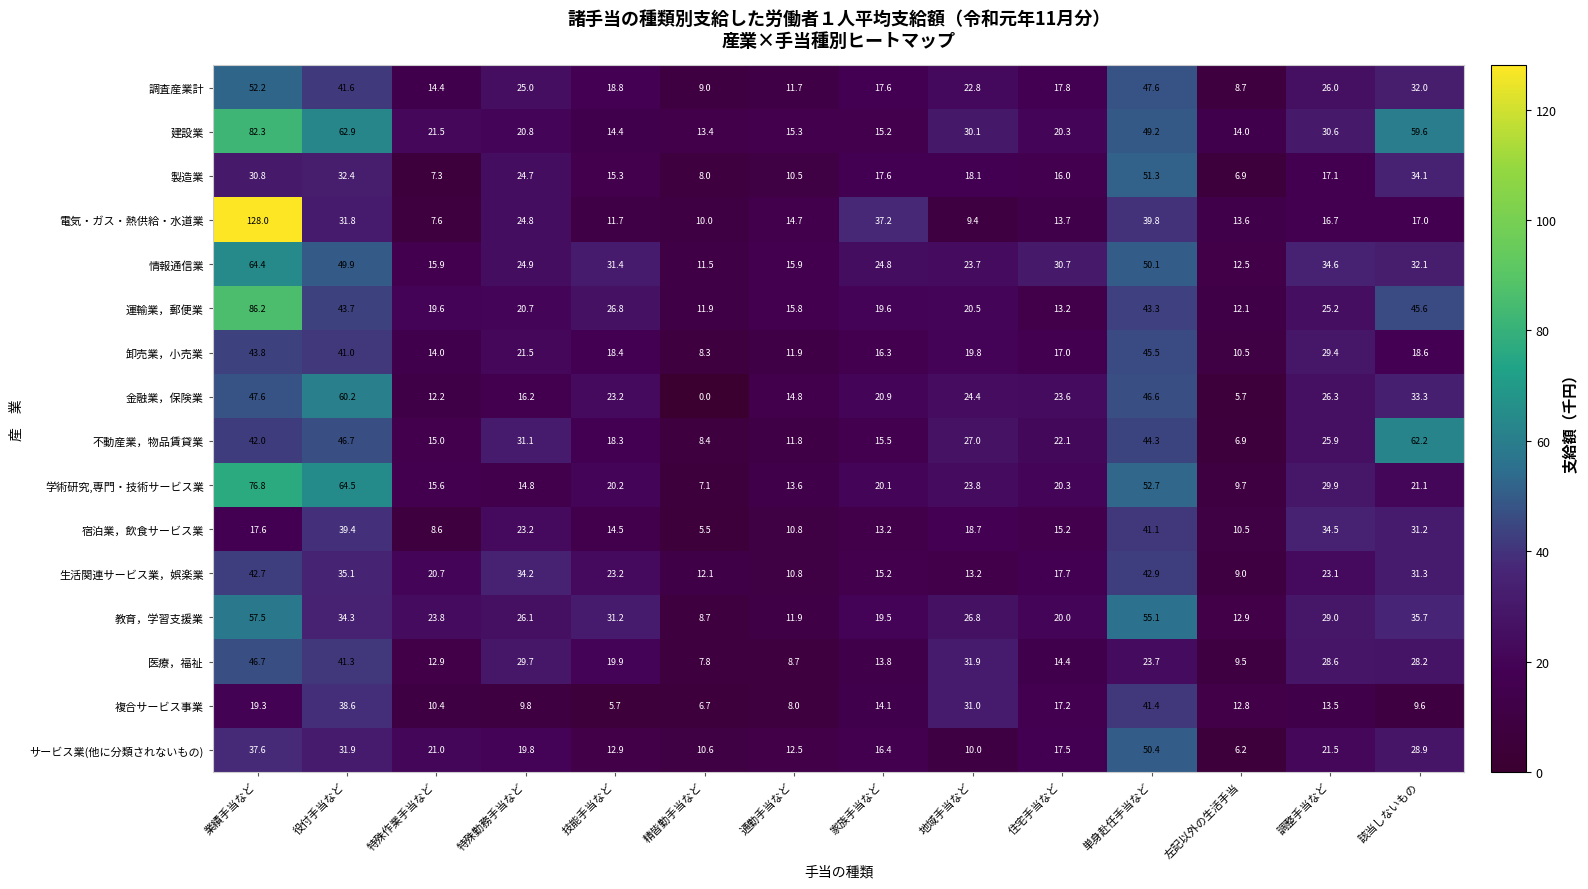

Rank the series by their maximum value, from lowest to highest.

宿泊業，飲食サービス業, 複合サービス事業, 生活関連サービス業，娯楽業, 卸売業，小売業, 医療，福祉, サービス業(他に分類されないもの), 製造業, 調査産業計, 教育，学習支援業, 金融業，保険業, 不動産業，物品賃貸業, 情報通信業, 学術研究,専門・技術サービス業, 建設業, 運輸業，郵便業, 電気・ガス・熱供給・水道業